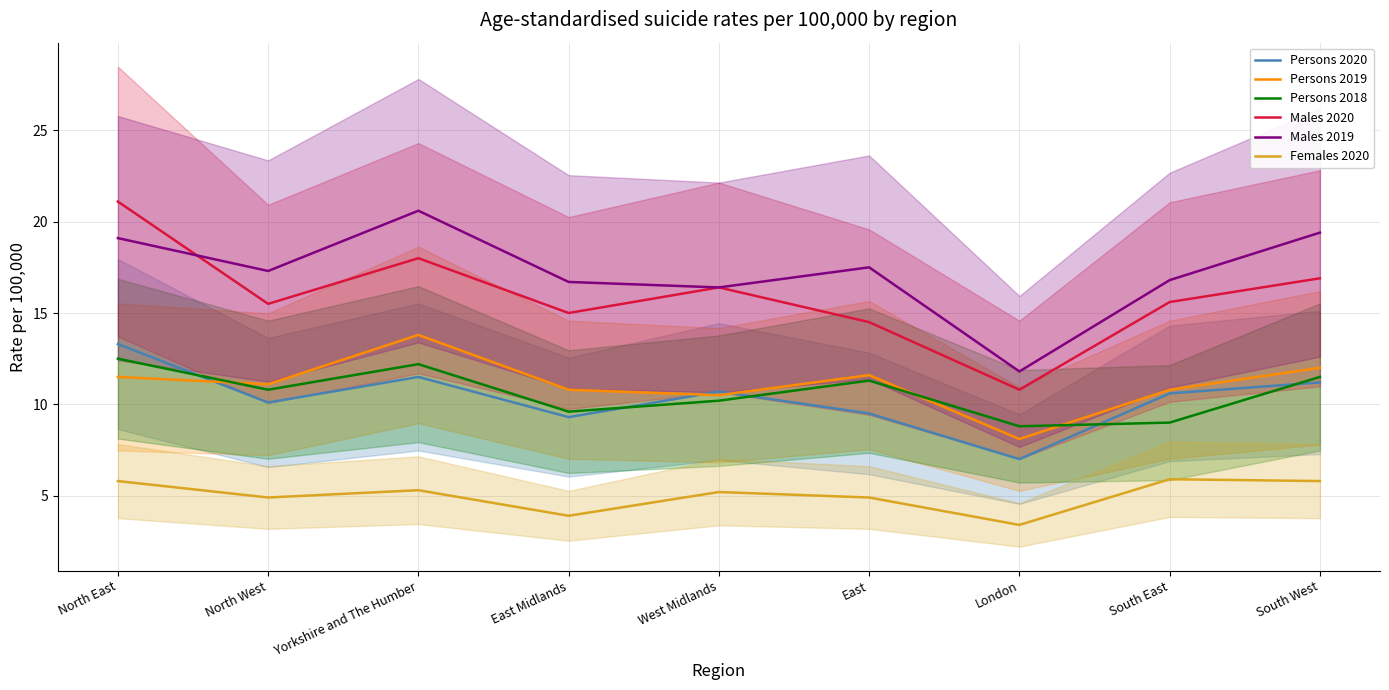

What is the smallest value displayed?

3.4